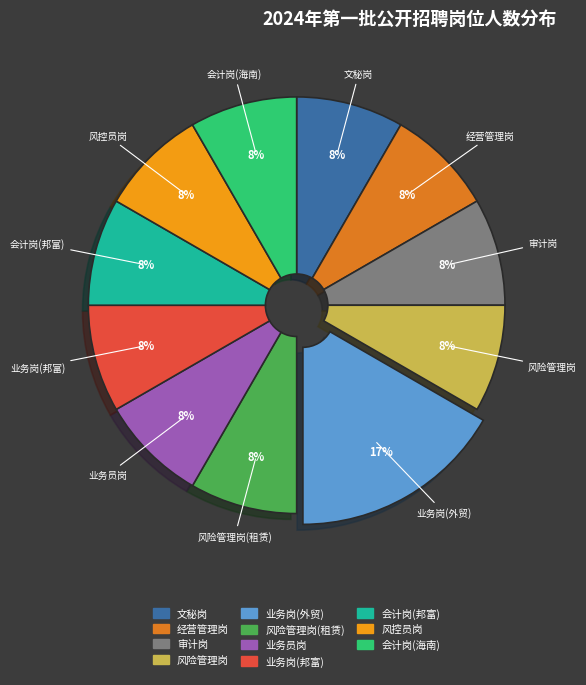

Is there a majority slice in this chart?

No